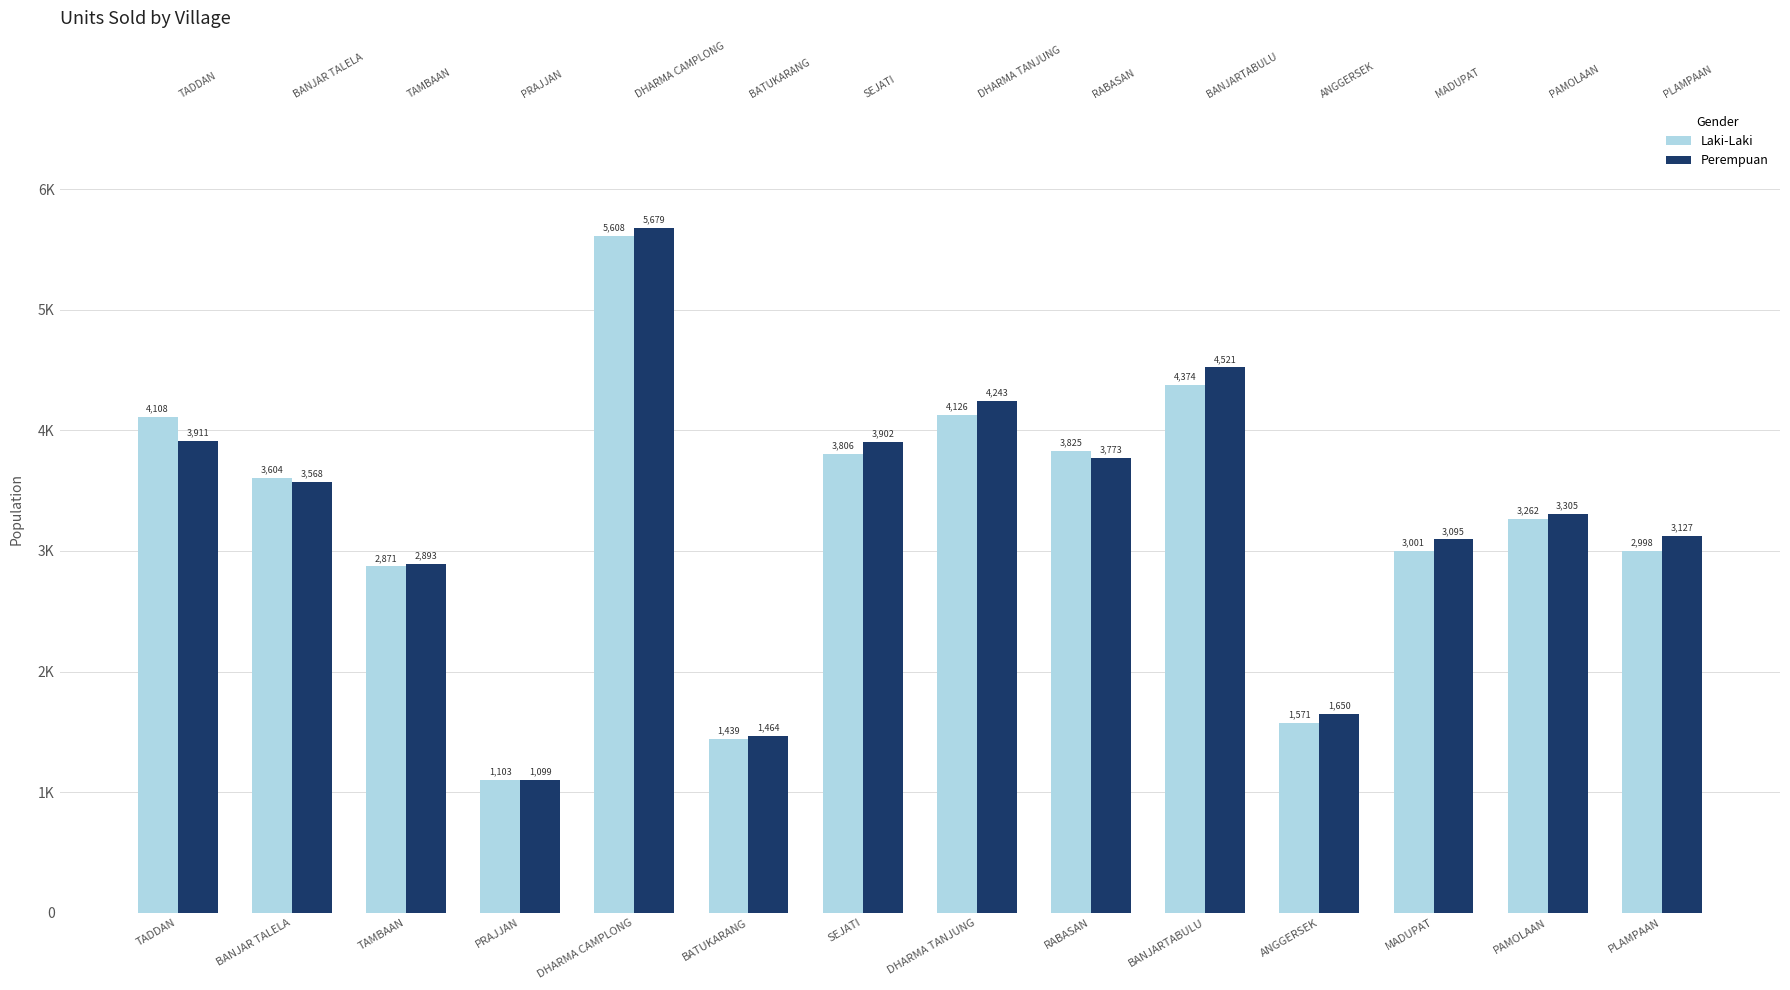

Is it true that Laki-Laki equals 1571 at ANGGERSEK?

True